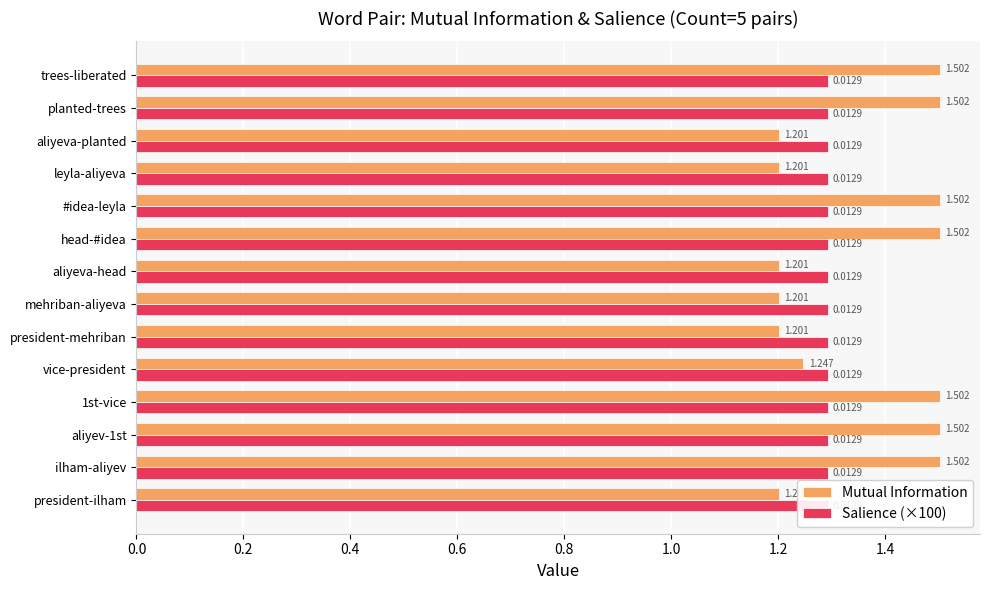

Are the bars horizontal?

Yes